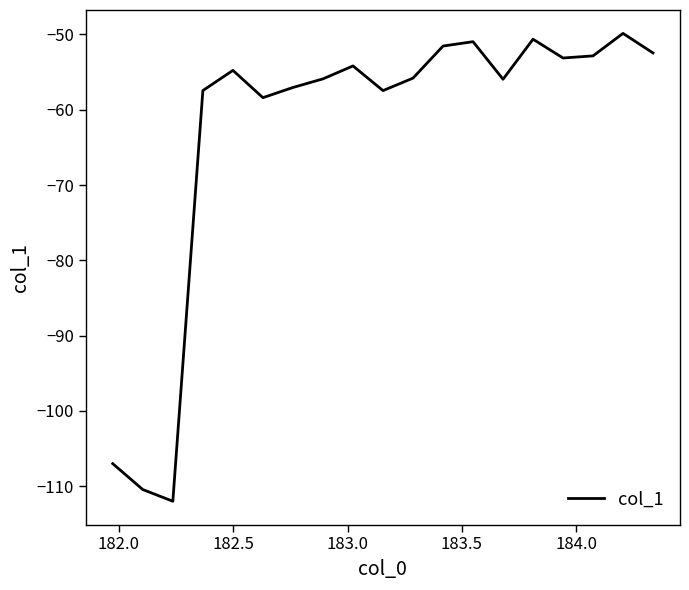

What is the maximum value shown in the chart?

-49.9